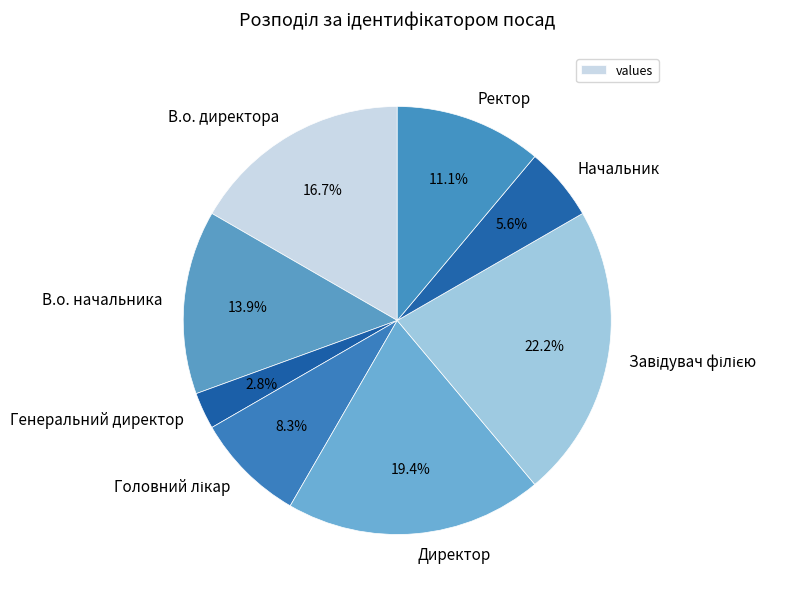

The Директор slice represents 26% of the pie. True or false?

False